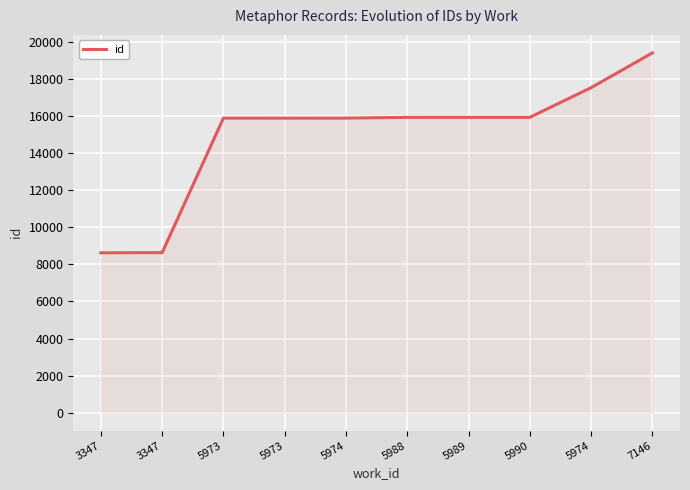

How many lines are shown in the chart?

1